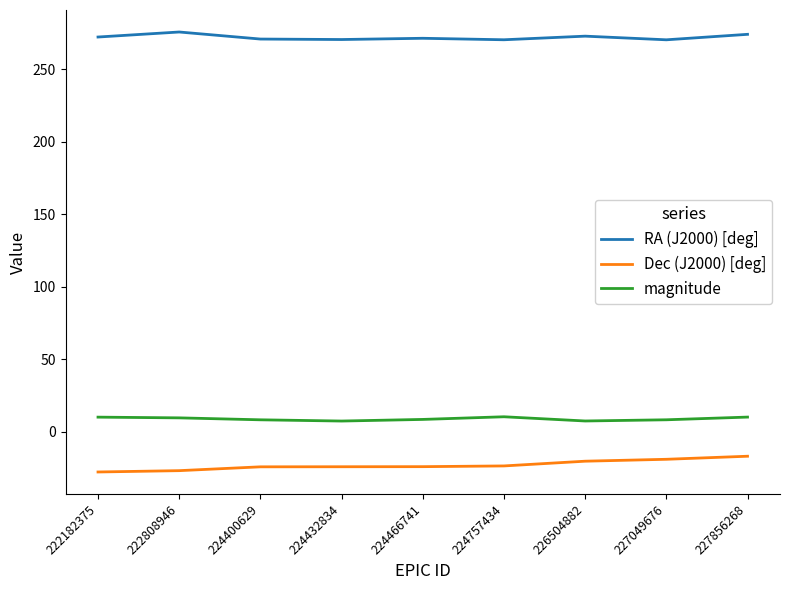

At how many categories does at least one series exceed 76?

9